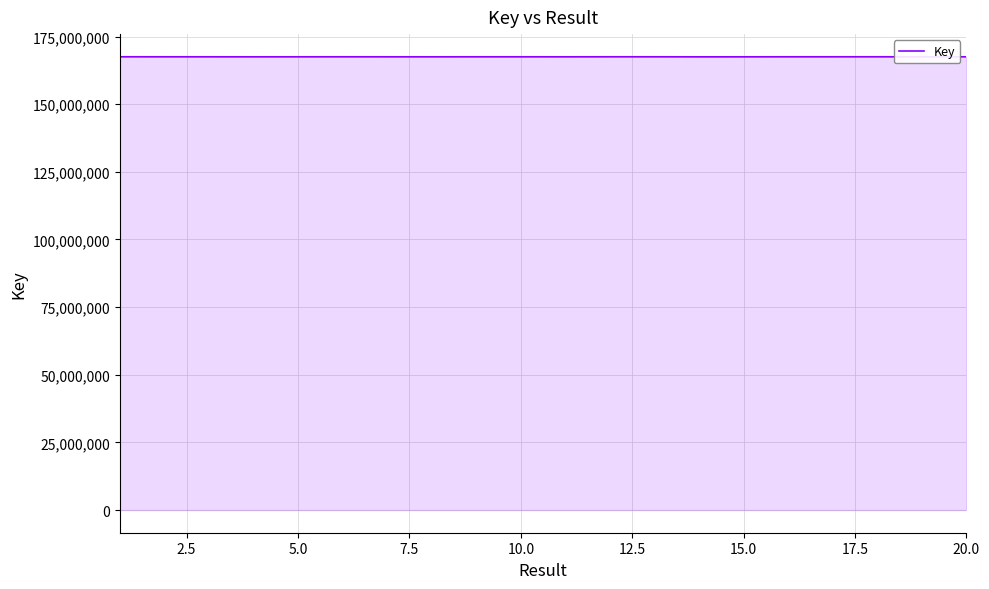

What is the minimum value shown in the chart?

167492179